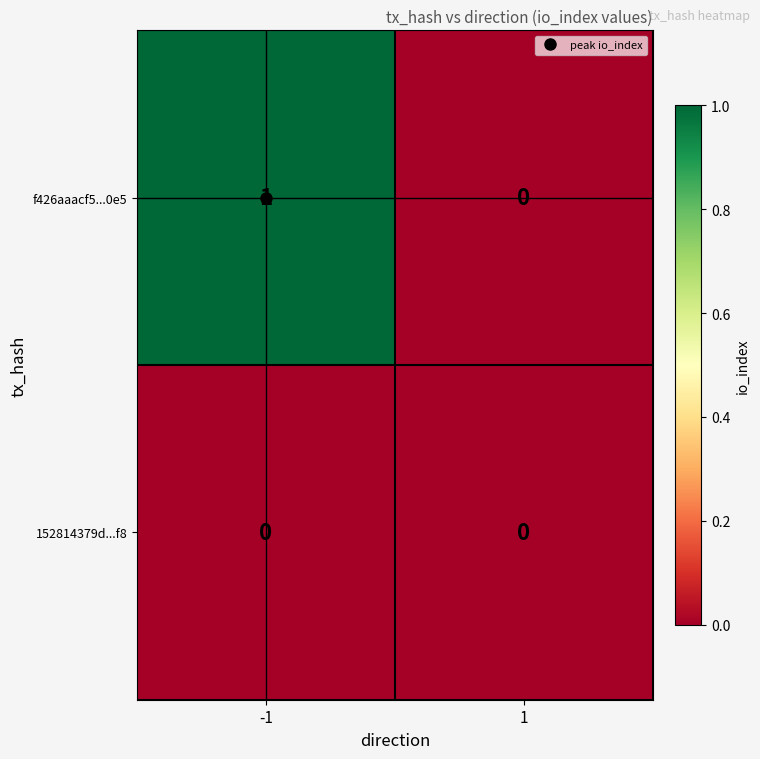

At which category does the chart reach its peak across all series?

-1